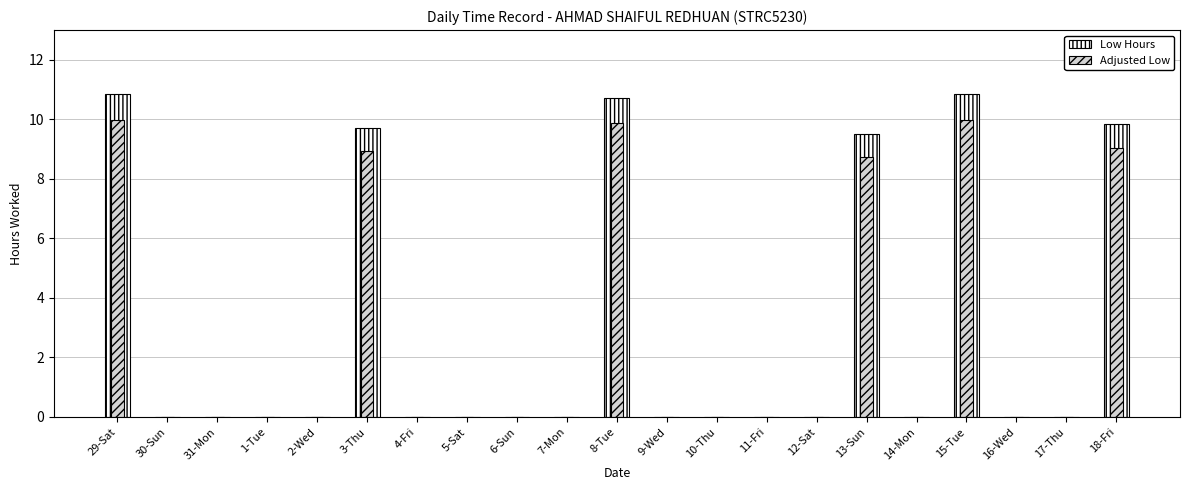

What are all the series names shown in the legend?

Low Hours, Adjusted Low